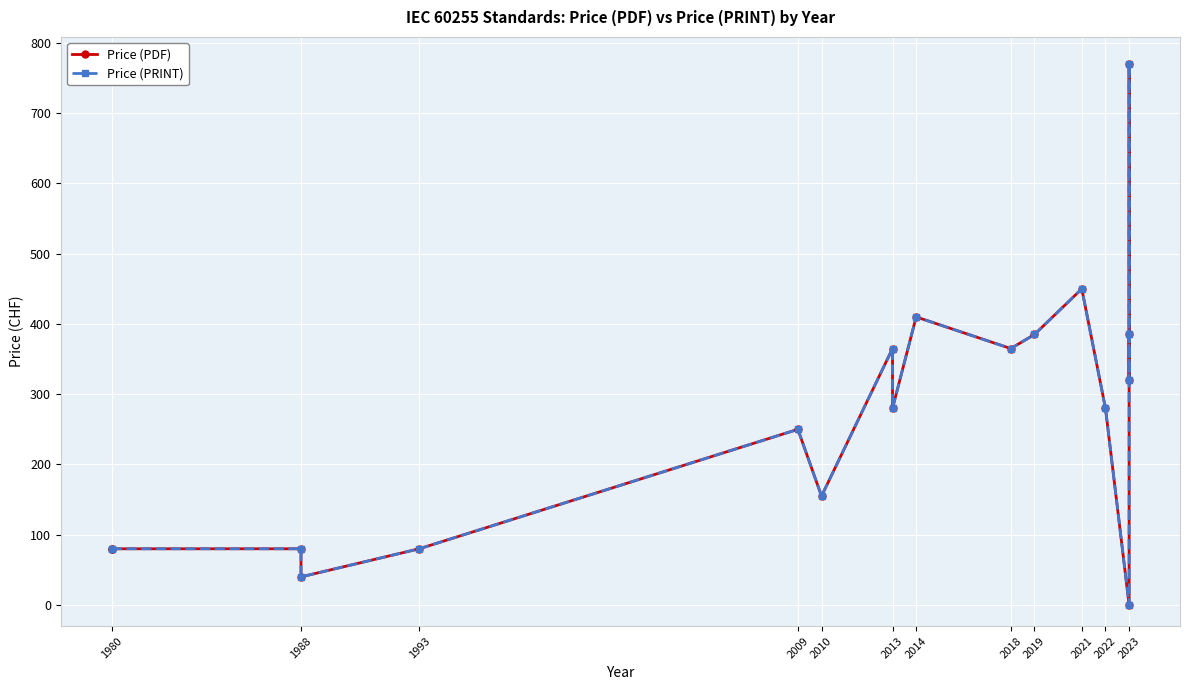

What is the value of the Price (PRINT) point at the 9th from the left?

365